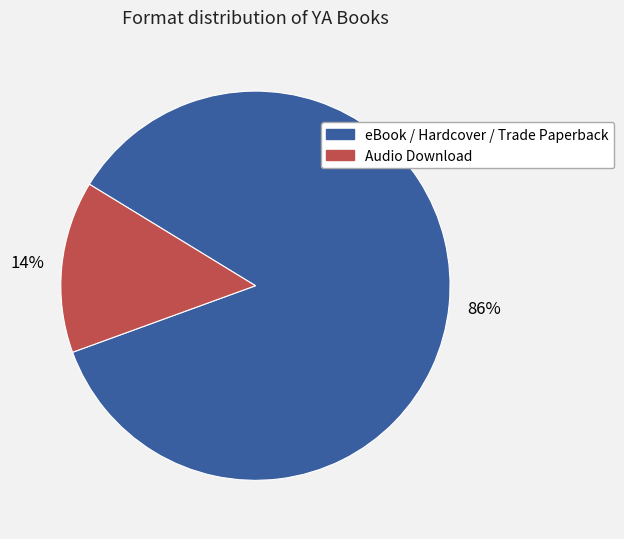

To the nearest percent, what is the average slice percentage?

50%